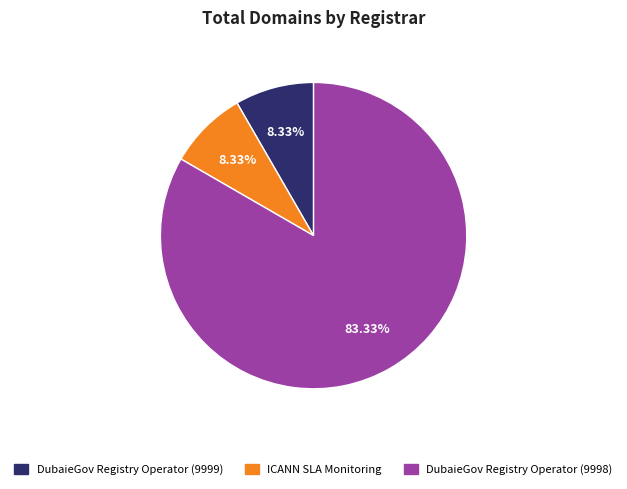

What portion of the pie excludes DubaieGov Registry Operator (9999)?

91.7%